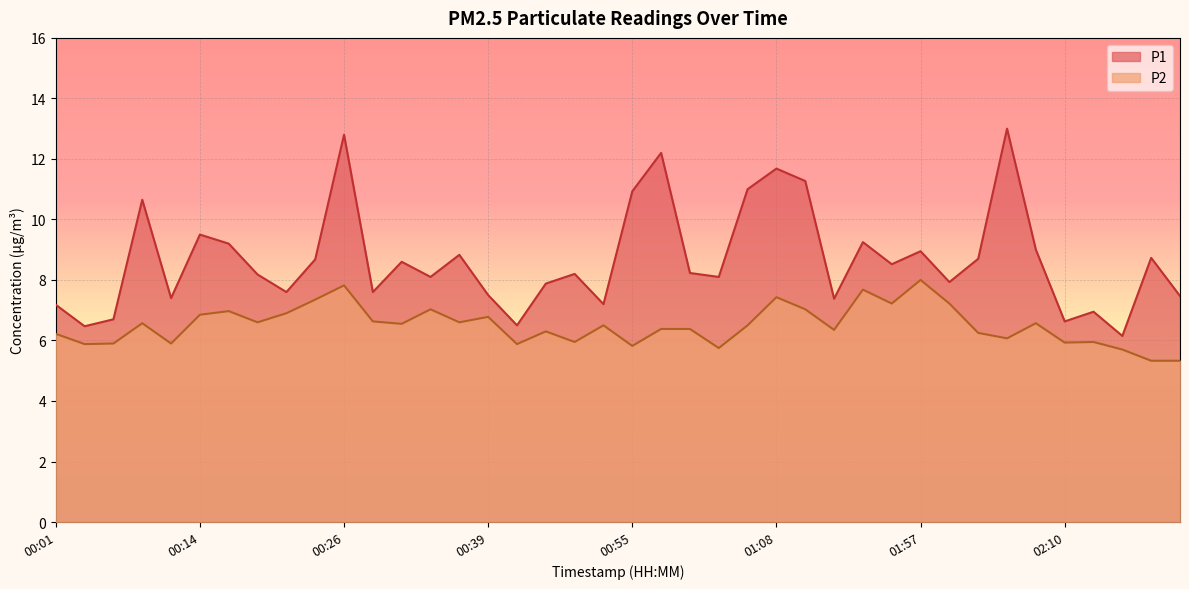

At which category is the sum across all series the highest?

00:26